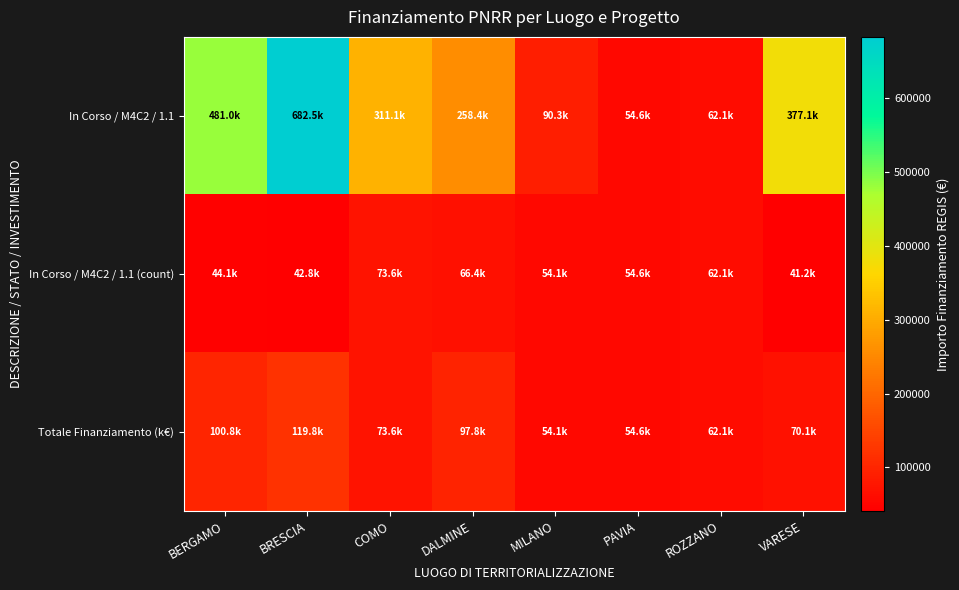

List the series in order of their peak value, lowest first.

In Corso / M4C2 / 1.1 (count), Totale Finanziamento (k€), In Corso / M4C2 / 1.1